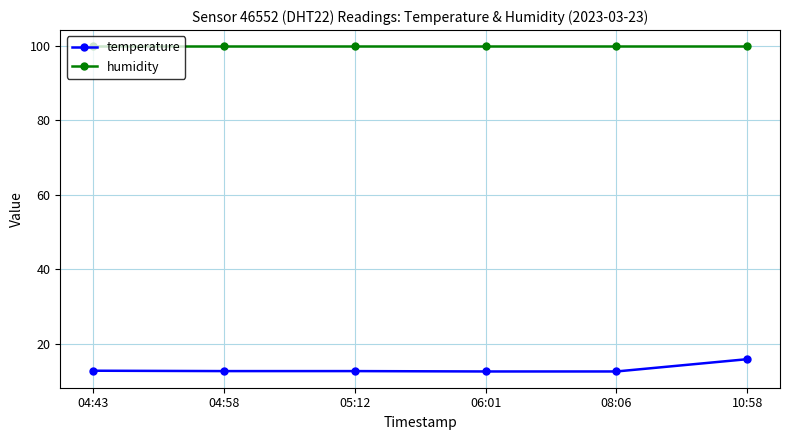

Rank the series at 04:43 from highest to lowest value.

humidity, temperature